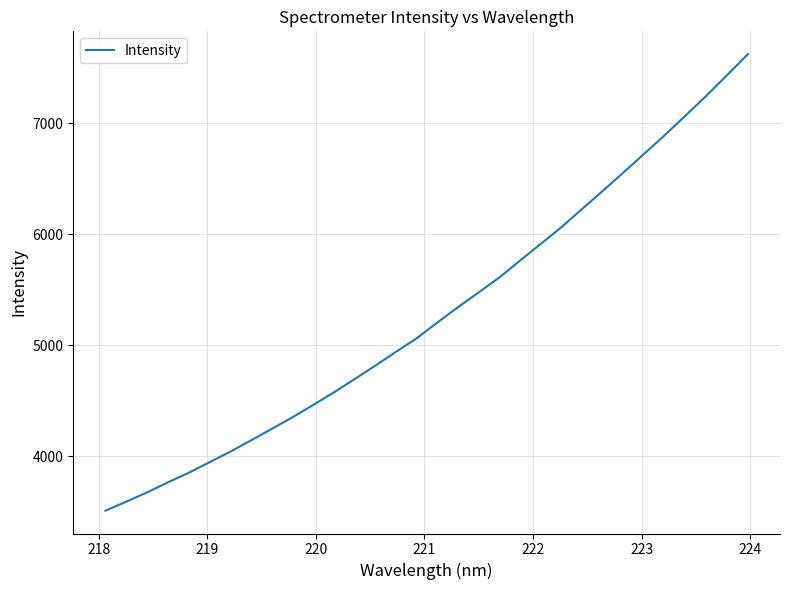

What is the greatest value displayed?

7621.4